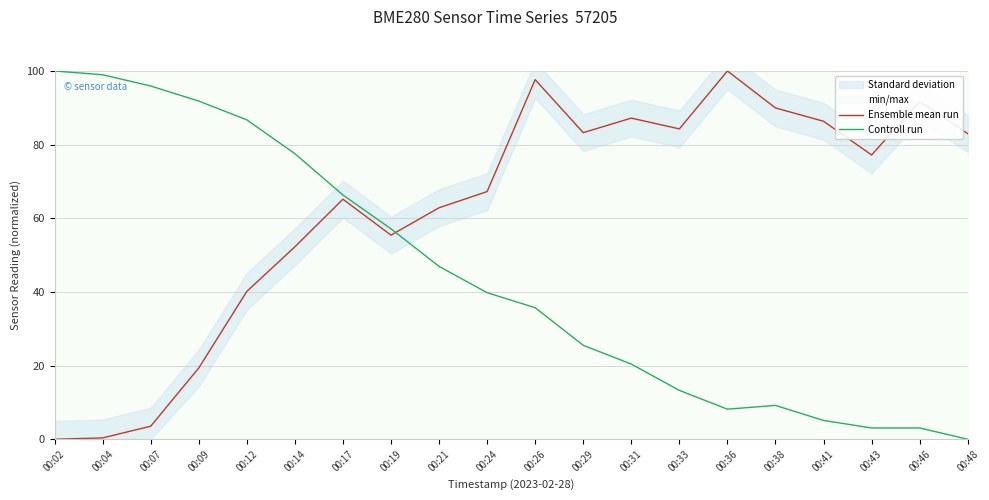

Is it true that Ensemble mean run equals 55.4 at 00:19?

True